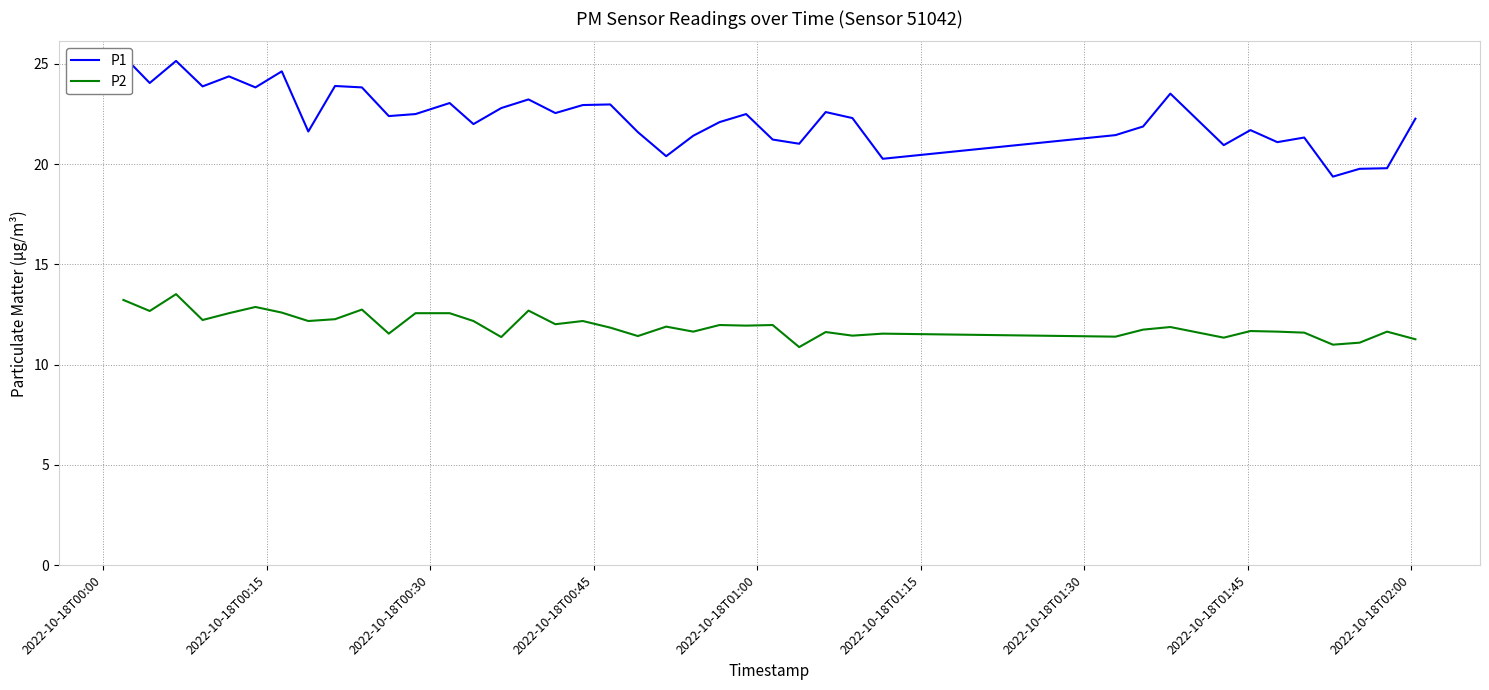

What is the minimum value for P2?

10.9